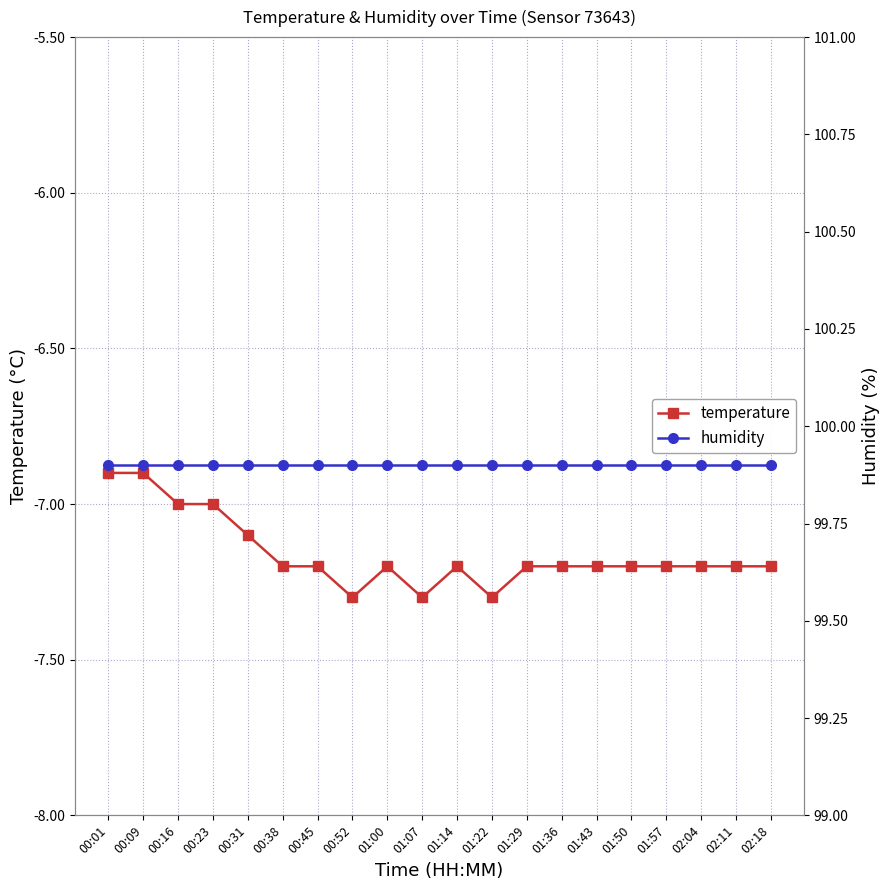

Reading left to right, transcribe all the data shown in this chart.

temperature: -6.9	-6.9	-7.0	-7.0	-7.1	-7.2	-7.2	-7.3	-7.2	-7.3	-7.2	-7.3	-7.2	-7.2	-7.2	-7.2	-7.2	-7.2	-7.2	-7.2
humidity: 99.9	99.9	99.9	99.9	99.9	99.9	99.9	99.9	99.9	99.9	99.9	99.9	99.9	99.9	99.9	99.9	99.9	99.9	99.9	99.9